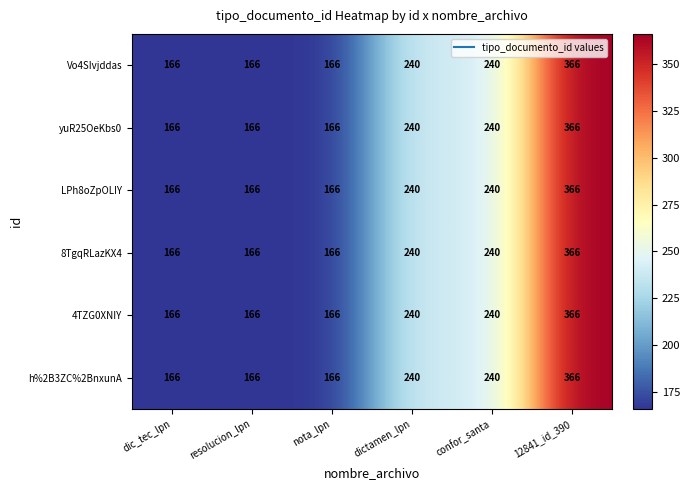

What is the total value across all series at dic_tec_lpn?

996